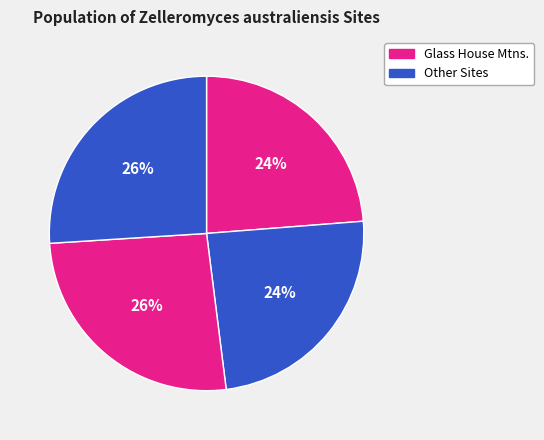

How many segments does this pie chart have?

4